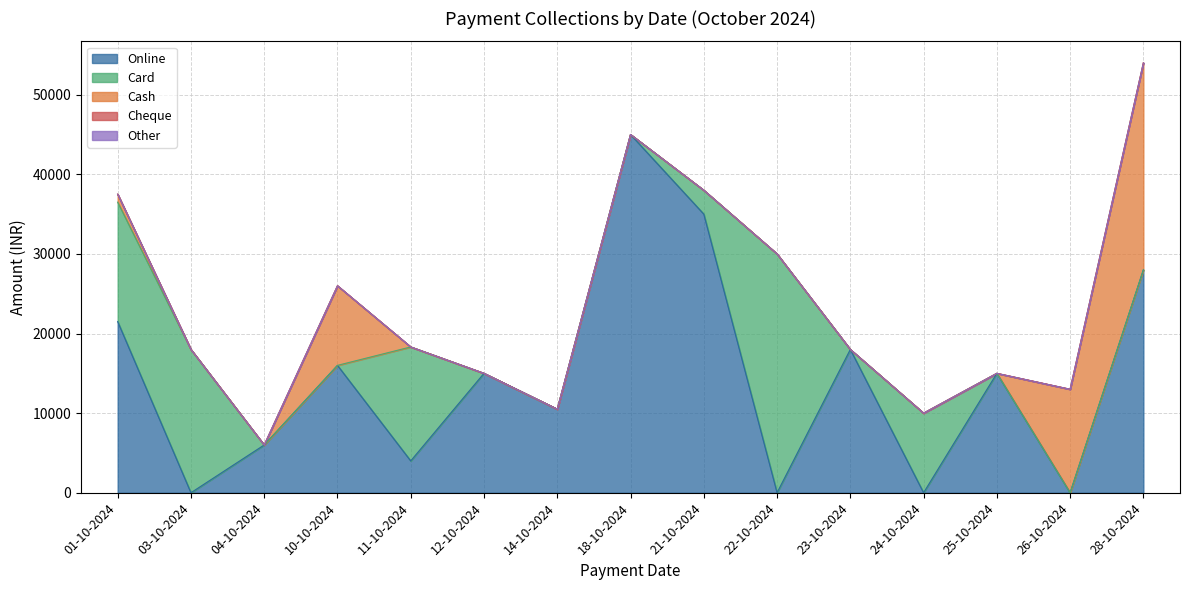

Reading left to right, transcribe all the data shown in this chart.

Online: 21500	0	6000	16000	4000	15000	10500	45000	35000	0	18000	0	15000	0	28000
Card: 15000	18000	0	0	14315	0	0	0	3000	30000	0	10000	0	0	0
Cash: 1000	0	0	10000	0	0	0	0	0	0	0	0	0	13000	26000
Cheque: 0	0	0	0	0	0	0	0	0	0	0	0	0	0	0
Other: 0	0	0	0	0	0	0	0	0	0	0	0	0	0	0